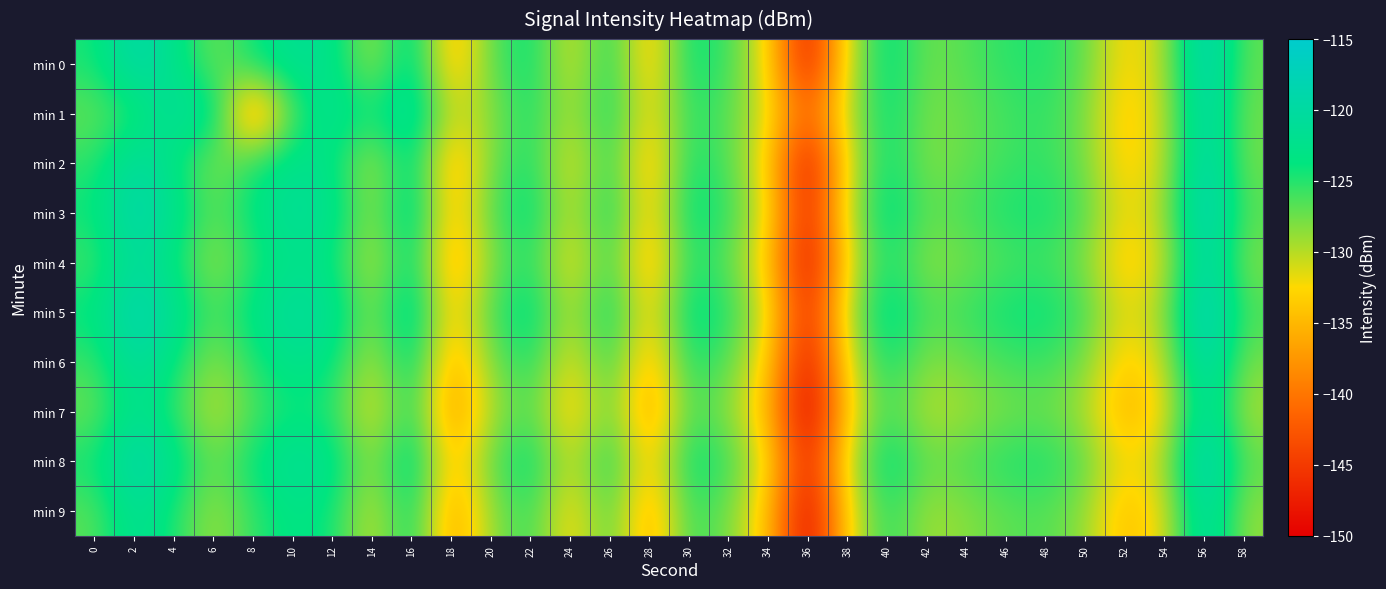

Reading left to right, what are all the values shown in this chart?

min 0: 0=-124.6	2=-119.1	4=-122.3	6=-127.9	8=-123.9	10=-121.5	12=-122.5	14=-129.5	16=-121.5	18=-135.4	20=-127.0	22=-123.5	24=-131.6	26=-124.1	28=-134.8	30=-123.5	32=-125.9	34=-132.3	36=-148.7	38=-130.5	40=-123.0	42=-127.7	44=-126.6	46=-125.2	48=-124.8	50=-127.1	52=-133.2	54=-129.7	56=-117.3	58=-127.1
min 1: 0=-127.2	2=-125.1	4=-120.9	6=-121.8	8=-140.0	10=-126.2	12=-121.6	14=-124.4	16=-120.1	18=-131.1	20=-128.5	22=-124.3	24=-130.2	26=-123.8	28=-133.1	30=-124.9	32=-126.7	34=-131.5	36=-142.3	38=-129.8	40=-123.4	42=-128.1	44=-127.2	46=-126.0	48=-125.3	50=-127.9	52=-134.2	54=-130.1	56=-118.5	58=-127.6
min 2: 0=-125.3	2=-120.1	4=-123.4	6=-128.7	8=-124.5	10=-122.1	12=-123.2	14=-130.1	16=-122.2	18=-136.0	20=-127.8	22=-124.1	24=-132.3	26=-124.7	28=-135.4	30=-124.1	32=-126.5	34=-133.0	36=-149.3	38=-131.1	40=-123.6	42=-128.3	44=-127.2	46=-125.8	48=-125.4	50=-127.7	52=-133.8	54=-130.3	56=-117.9	58=-127.7
min 3: 0=-124.0	2=-118.5	4=-121.8	6=-127.2	8=-123.3	10=-120.9	12=-122.0	14=-129.0	16=-121.0	18=-134.8	20=-126.5	22=-122.9	24=-131.0	26=-123.5	28=-134.2	30=-123.0	32=-125.4	34=-131.8	36=-148.1	38=-130.0	40=-122.4	42=-127.1	44=-126.0	46=-124.6	48=-124.3	50=-126.5	52=-132.6	54=-129.2	56=-116.7	58=-126.6
min 4: 0=-126.1	2=-120.6	4=-123.9	6=-129.2	8=-125.0	10=-122.6	12=-123.7	14=-130.6	16=-122.7	18=-136.5	20=-128.3	22=-124.6	24=-132.8	26=-125.2	28=-135.9	30=-124.6	32=-127.0	34=-133.5	36=-149.8	38=-131.6	40=-124.1	42=-128.8	44=-127.7	46=-126.3	48=-125.9	50=-128.2	52=-134.3	54=-130.8	56=-118.4	58=-128.2
min 5: 0=-123.5	2=-118.0	4=-121.3	6=-126.7	8=-122.8	10=-120.4	12=-121.5	14=-128.5	16=-120.5	18=-134.3	20=-126.0	22=-122.4	24=-130.5	26=-123.0	28=-133.7	30=-122.5	32=-124.9	34=-131.3	36=-147.6	38=-129.5	40=-121.9	42=-126.6	44=-125.5	46=-124.1	48=-123.8	50=-126.0	52=-132.1	54=-128.7	56=-116.2	58=-126.1
min 6: 0=-125.8	2=-120.3	4=-123.6	6=-128.9	8=-124.7	10=-122.3	12=-123.4	14=-130.3	16=-122.4	18=-136.2	20=-128.0	22=-124.3	24=-132.5	26=-124.9	28=-135.6	30=-124.3	32=-126.7	34=-133.2	36=-149.5	38=-131.3	40=-123.8	42=-128.5	44=-127.4	46=-126.0	48=-125.6	50=-127.9	52=-134.0	54=-130.5	56=-118.1	58=-127.9
min 7: 0=-127.5	2=-122.0	4=-125.3	6=-130.7	8=-126.5	10=-124.1	12=-125.2	14=-132.1	16=-124.2	18=-138.0	20=-129.8	22=-126.1	24=-134.3	26=-126.7	28=-137.4	30=-126.1	32=-128.5	34=-135.0	36=-151.3	38=-133.1	40=-125.6	42=-130.3	44=-129.2	46=-127.8	48=-127.4	50=-129.7	52=-135.8	54=-132.3	56=-119.9	58=-129.7
min 8: 0=-124.2	2=-118.7	4=-122.0	6=-127.6	8=-123.5	10=-121.1	12=-122.2	14=-129.2	16=-121.2	18=-135.0	20=-126.7	22=-123.1	24=-131.2	26=-123.7	28=-134.4	30=-123.2	32=-125.6	34=-132.0	36=-148.3	38=-130.2	40=-122.6	42=-127.3	44=-126.2	46=-124.8	48=-124.5	50=-126.8	52=-132.8	54=-129.4	56=-116.9	58=-126.8
min 9: 0=-126.8	2=-121.3	4=-124.6	6=-129.3	8=-125.4	10=-123.0	12=-124.1	14=-131.0	16=-123.1	18=-137.1	20=-128.8	22=-125.2	24=-133.4	26=-125.8	28=-136.6	30=-125.3	32=-127.7	34=-134.2	36=-150.5	38=-132.2	40=-124.7	42=-129.4	44=-128.3	46=-126.9	48=-126.5	50=-128.8	52=-134.9	54=-131.4	56=-119.0	58=-128.8